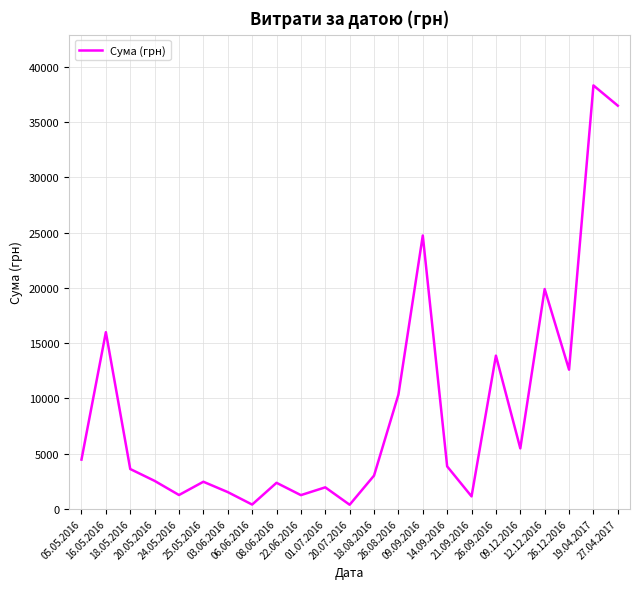

Is it true that the value at 26.09.2016 is 13859.2?

True